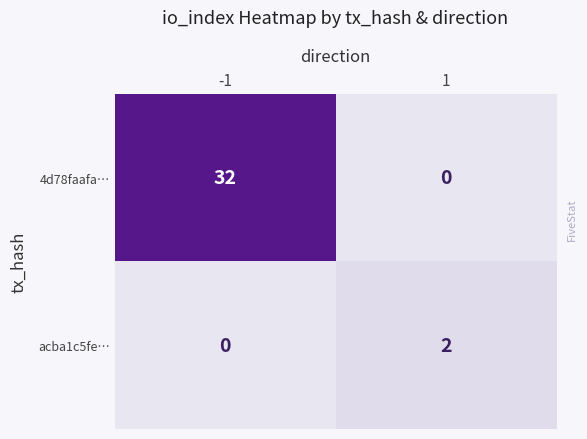

How many values in the acba1c5fe… series are below 2?

1